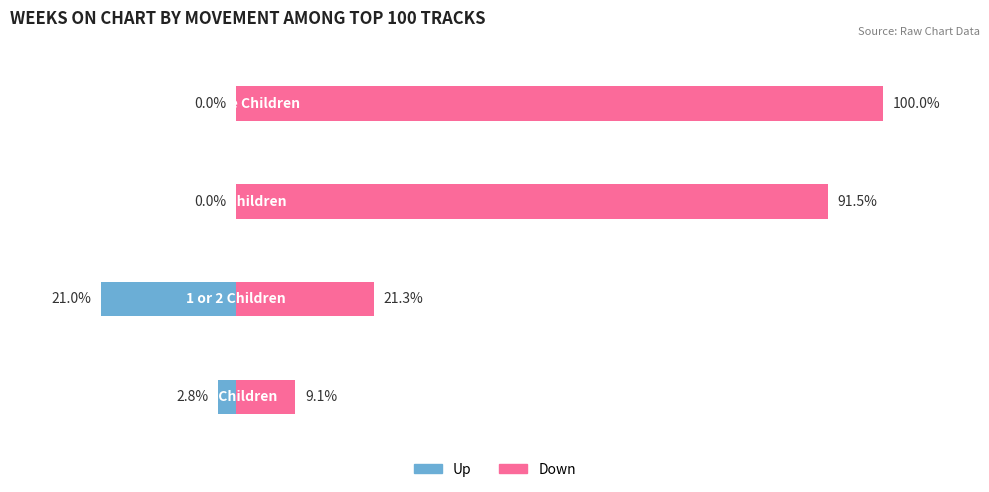

How many negative values does the Up series have?

2